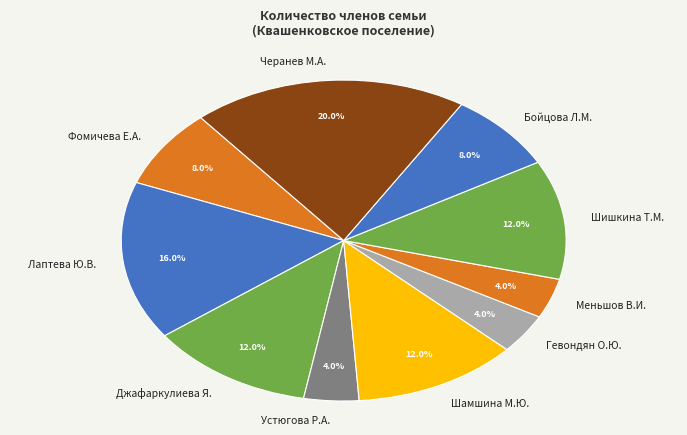

Is it true that Фомичева Е.А. is 1% of the pie?

False